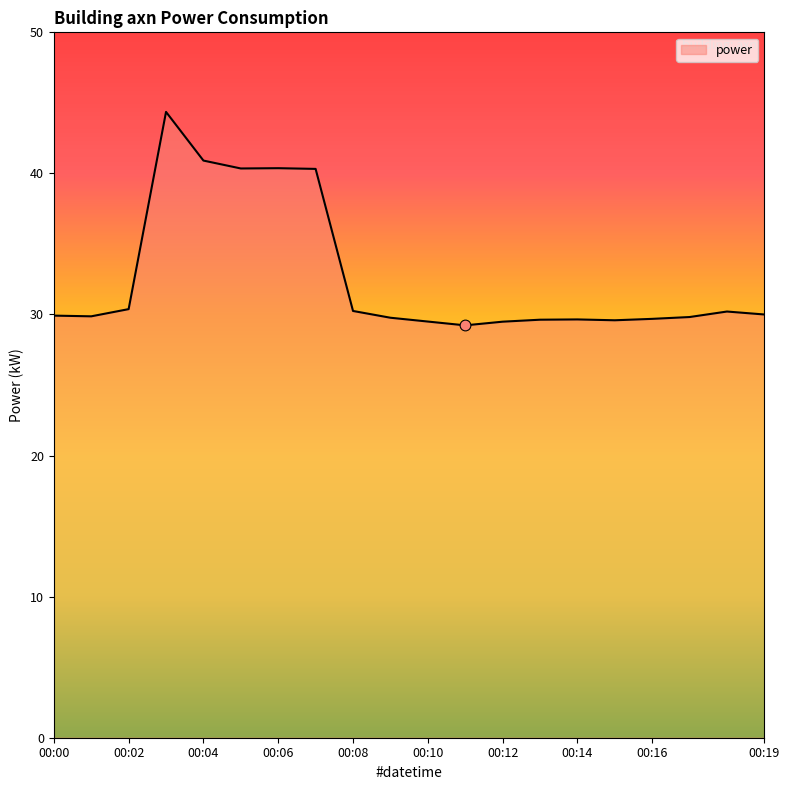

What is the greatest value displayed?

44.4